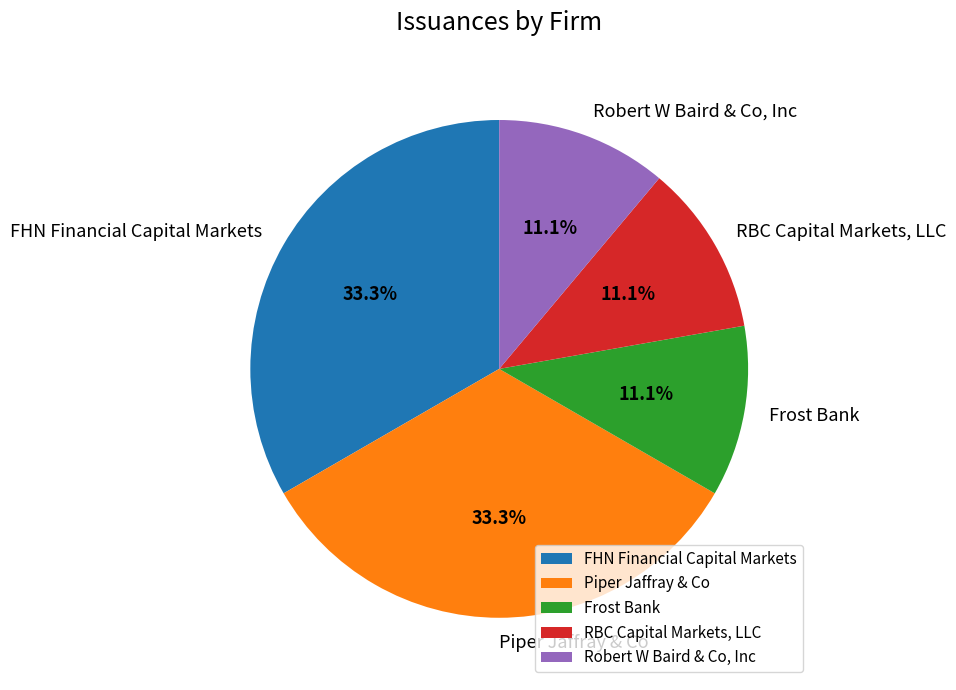

To the nearest percent, what portion does Piper Jaffray & Co represent?

33%